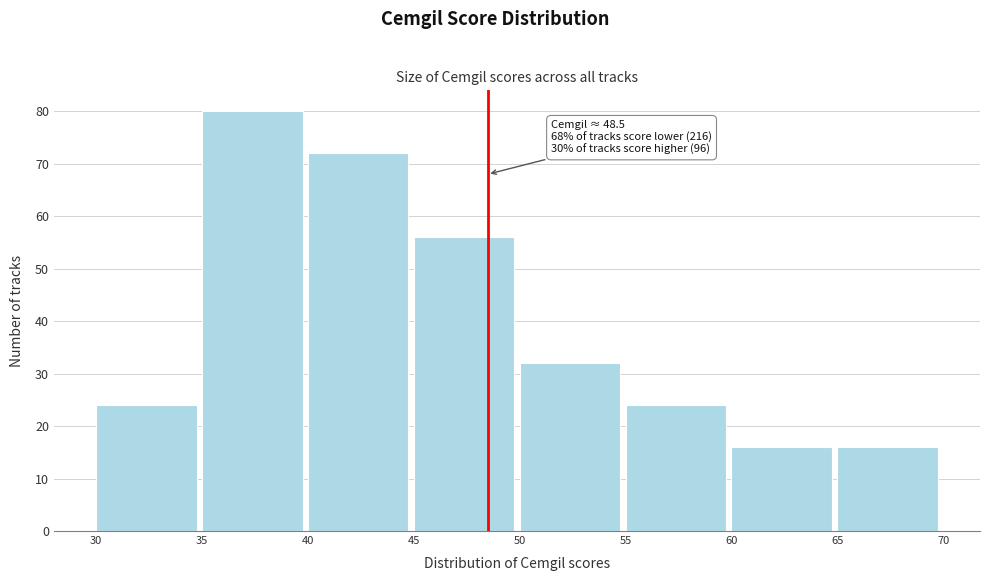

Over which range of the x-axis is the bar tallest?

35 to 40